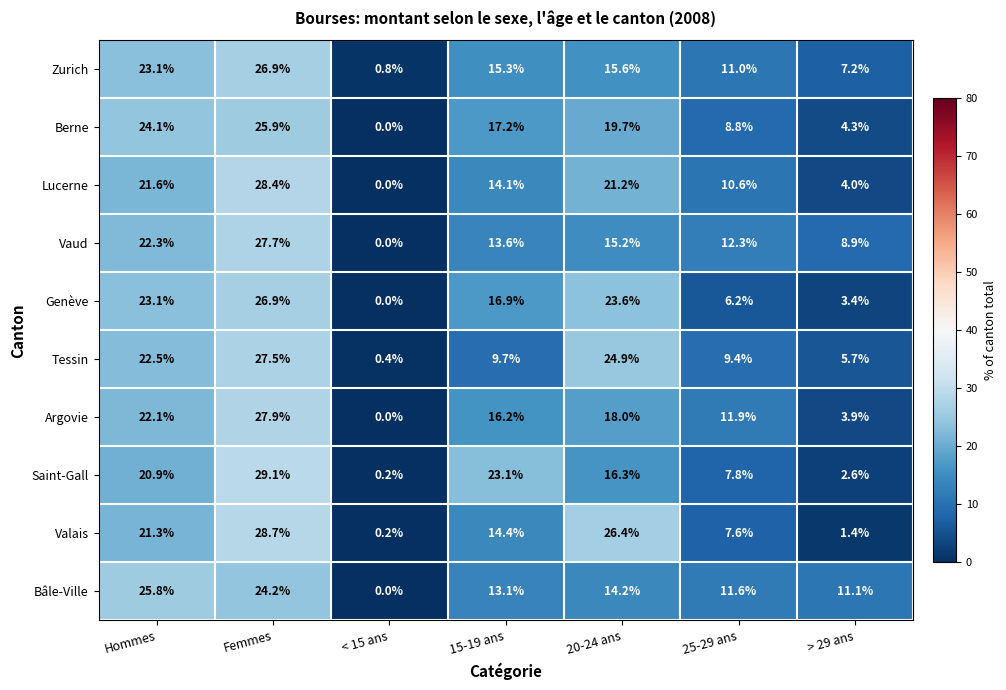

True or false: Lucerne has a value of 9.1 at Femmes.

False